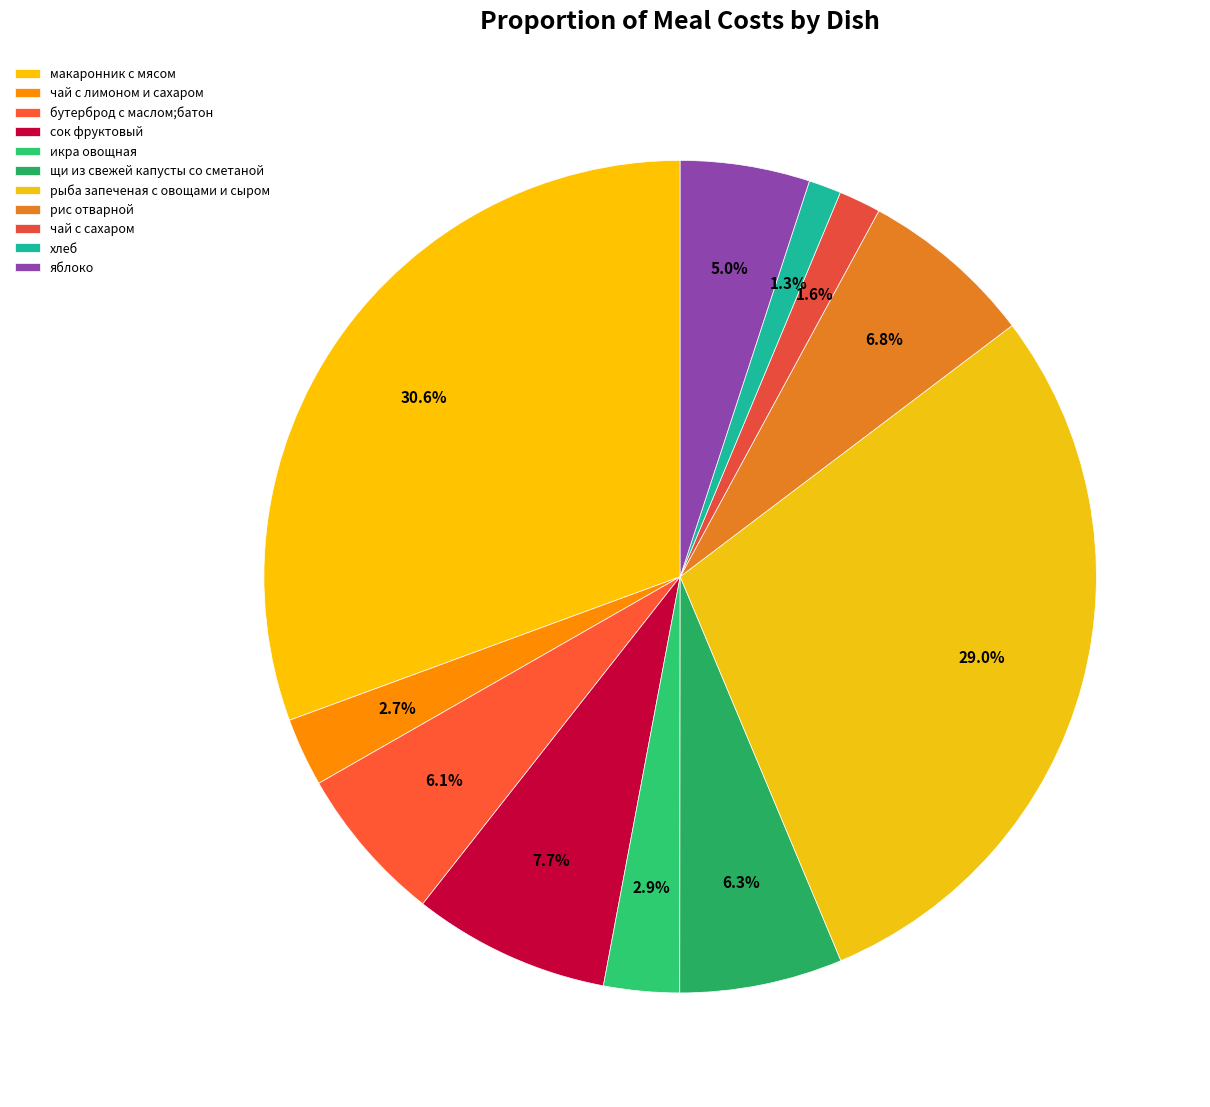

How many segments does this pie chart have?

11